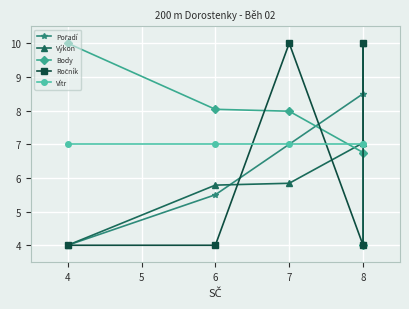

How many intersections are there between Body and Ročník?

3